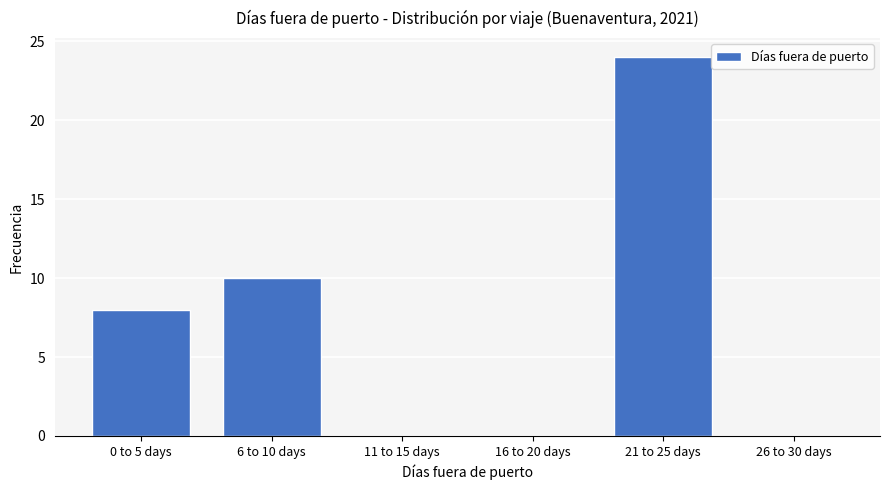

What is the greatest value displayed?

24